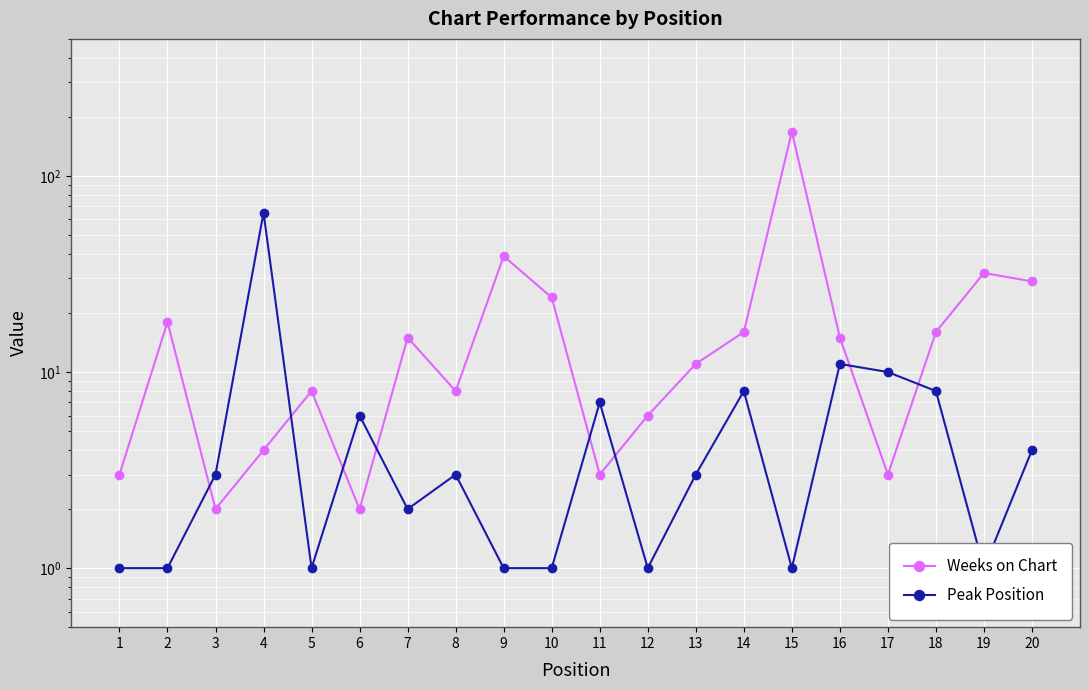

How many lines are shown in the chart?

2